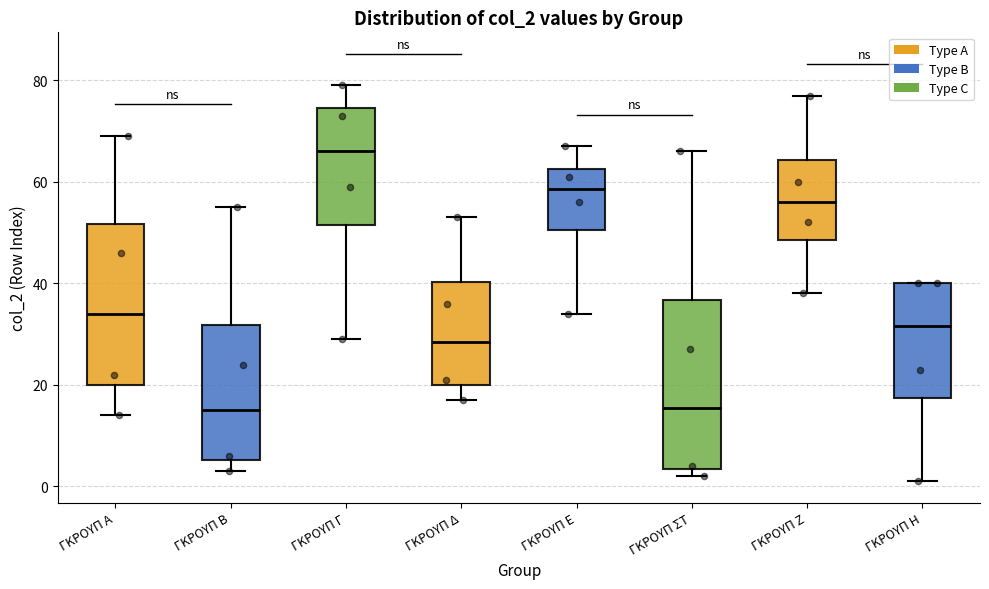

Reading left to right, read every box against the y-axis: the position of its median line, the range the box covers, and the ends of its whiskers. The values are not printed on the chart, so give them approximately, as read against the axis.

ΓΚΡΟΥΠ Α: median 34, box 20 to 52, whiskers 14 to 70
ΓΚΡΟΥΠ Β: median 16, box 6 to 32, whiskers 4 to 56
ΓΚΡΟΥΠ Γ: median 66, box 52 to 74, whiskers 30 to 80
ΓΚΡΟΥΠ Δ: median 28, box 20 to 40, whiskers 18 to 54
ΓΚΡΟΥΠ Ε: median 58, box 50 to 62, whiskers 34 to 68
ΓΚΡΟΥΠ ΣΤ: median 16, box 4 to 36, whiskers 2 to 66
ΓΚΡΟΥΠ Ζ: median 56, box 48 to 64, whiskers 38 to 78
ΓΚΡΟΥΠ Η: median 32, box 18 to 40, whiskers 2 to 40